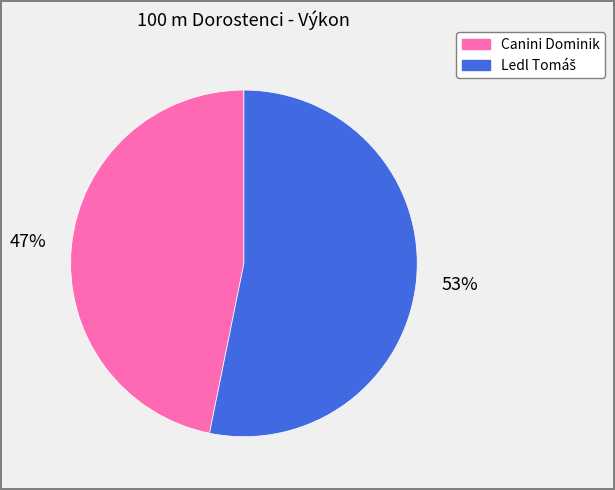

How many segments does this pie chart have?

2